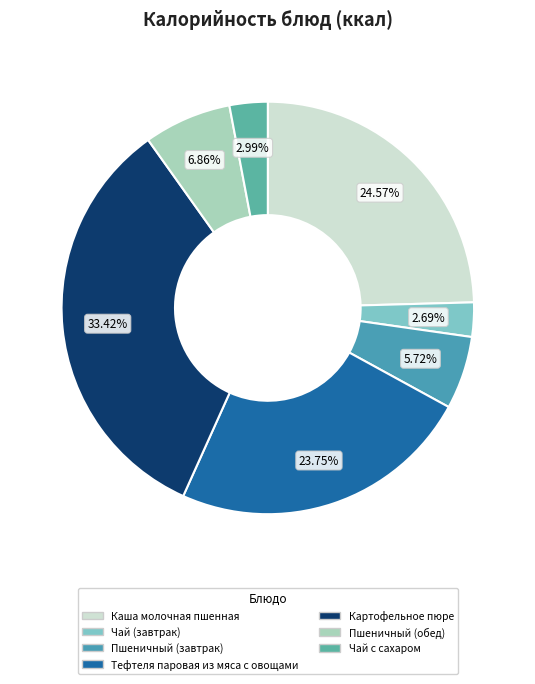

Is there any slice that represents more than half of the pie?

No